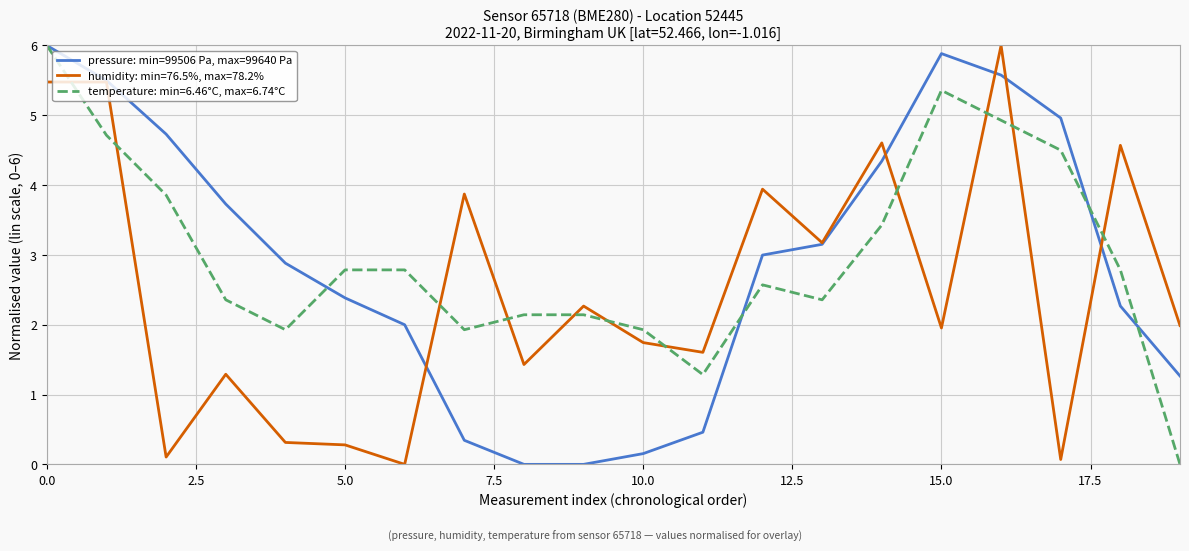

What is the greatest value displayed?

6.0